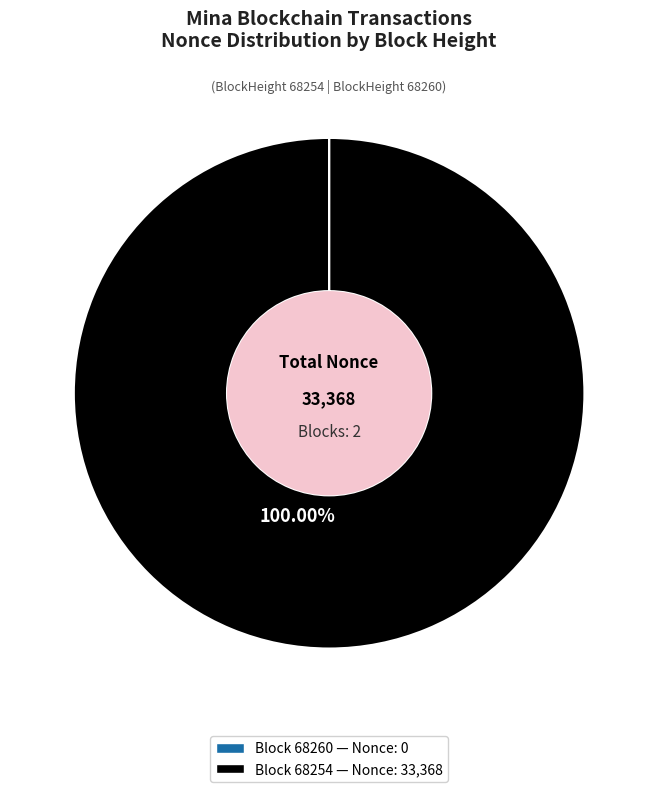

Is there any slice that represents more than half of the pie?

Yes